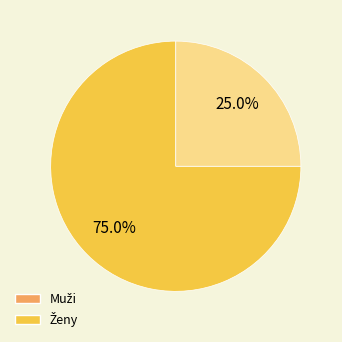

Count the number of slices in the pie.

2